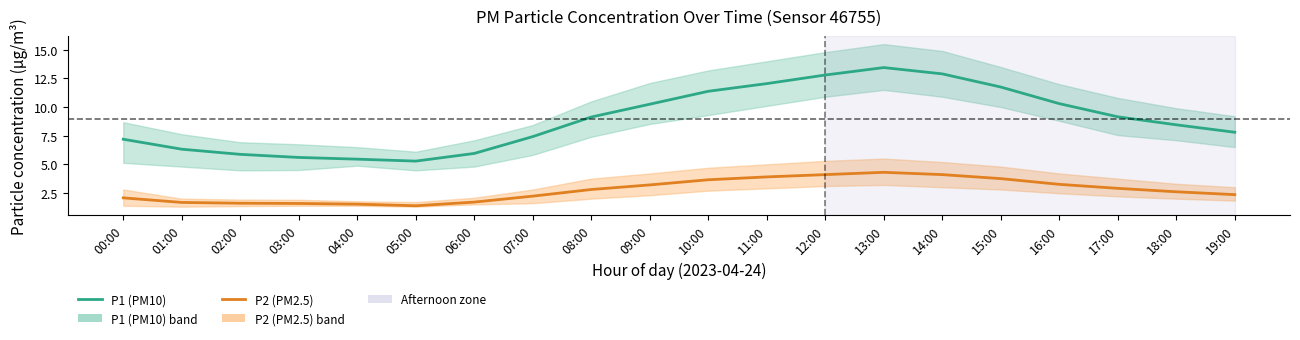

What is the difference between the P1 (PM10) values at 04:00 and 03:00?

0.1